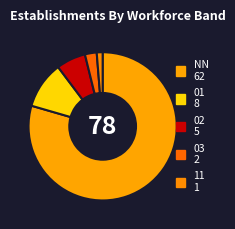

How much of the chart is everything except 02?

93.6%